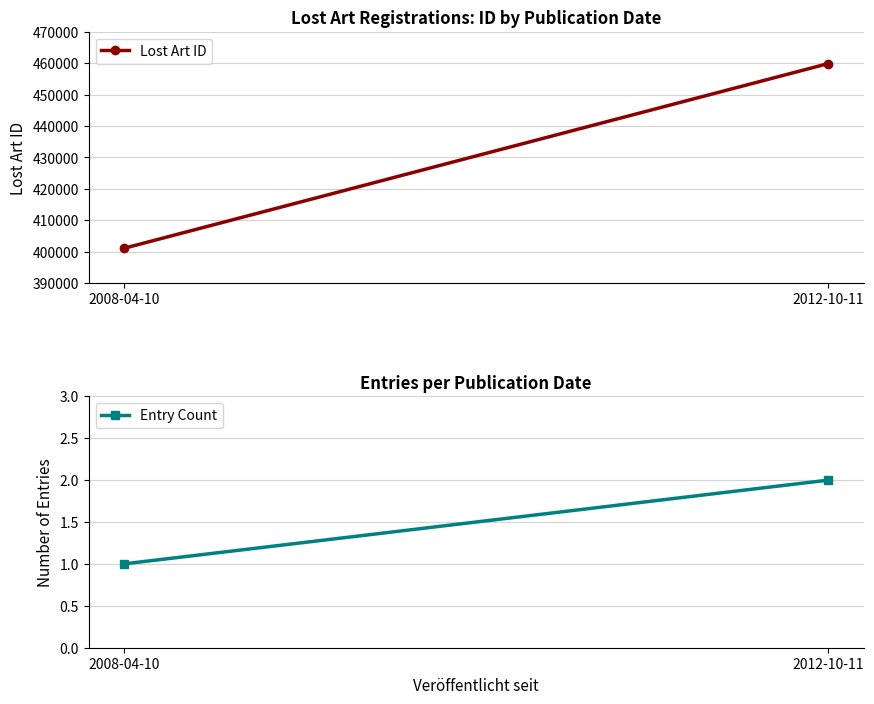

Between 2012-10-11 and 2008-04-10, which is larger?

2012-10-11